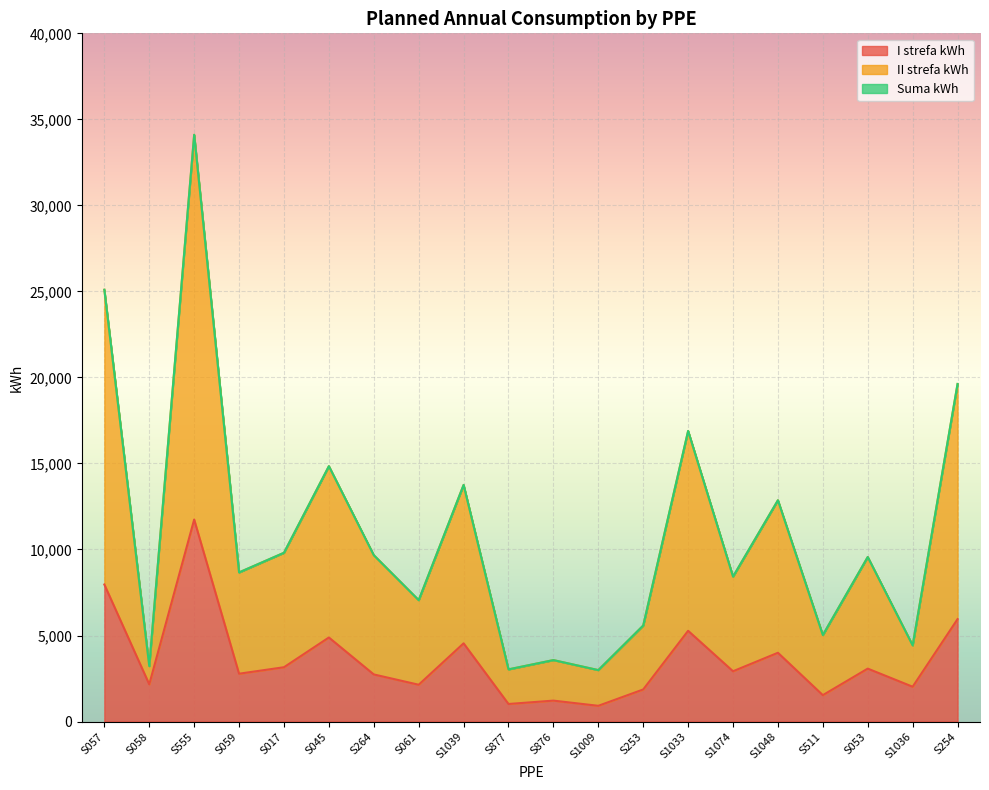

How many data points in Suma kWh are above 9564?

9